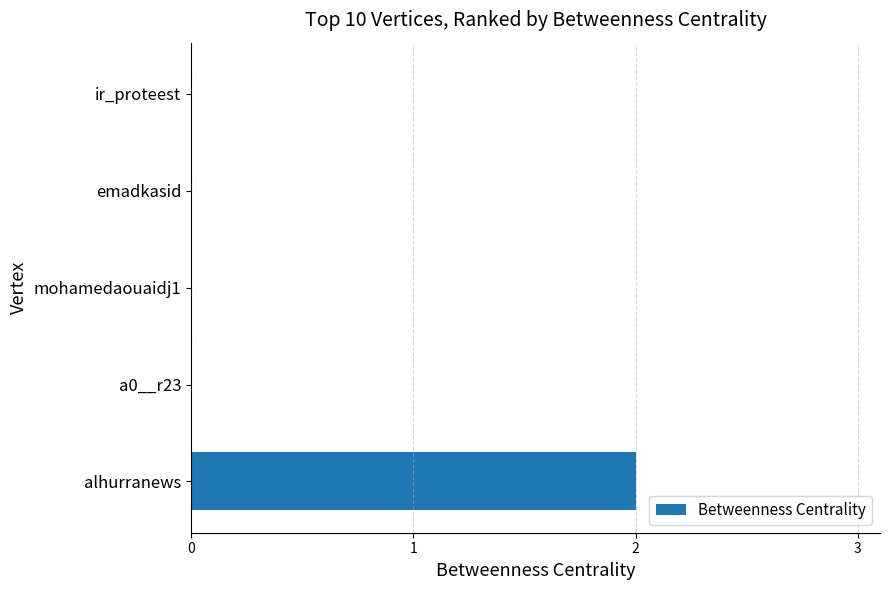

Reading bottom to top, extract all data points from this chart.

alhurranews=2	a0__r23=0	mohamedaouaidj1=0	emadkasid=0	ir_proteest=0